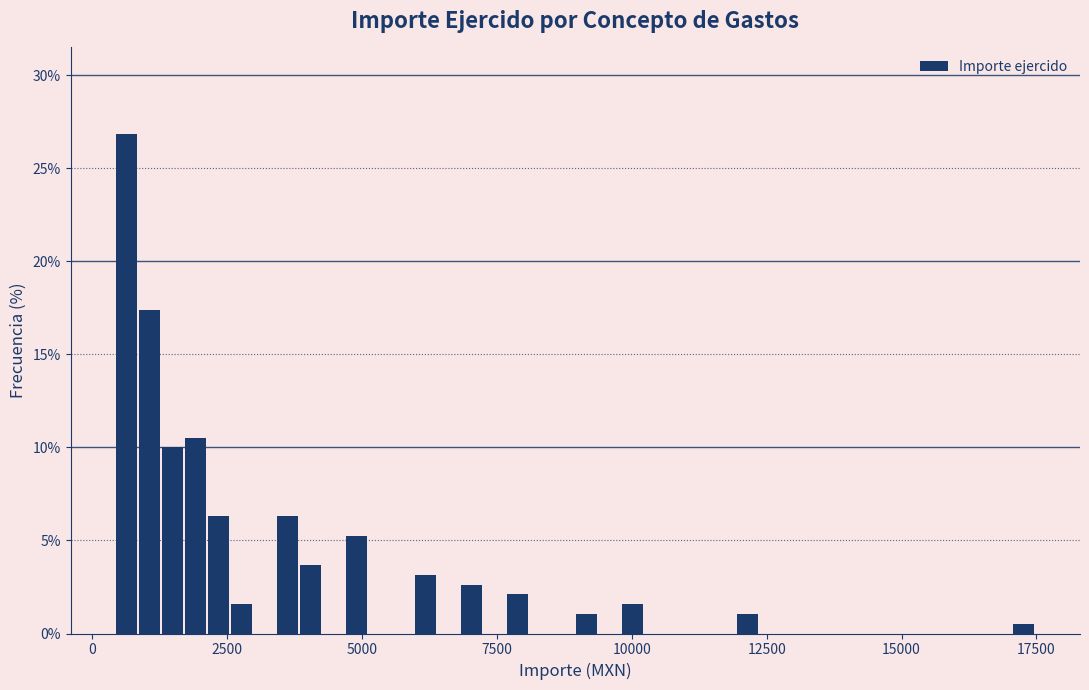

Around what value on the x-axis is the tallest bar? Give the approximate position of its centre, as read against the axis.

500